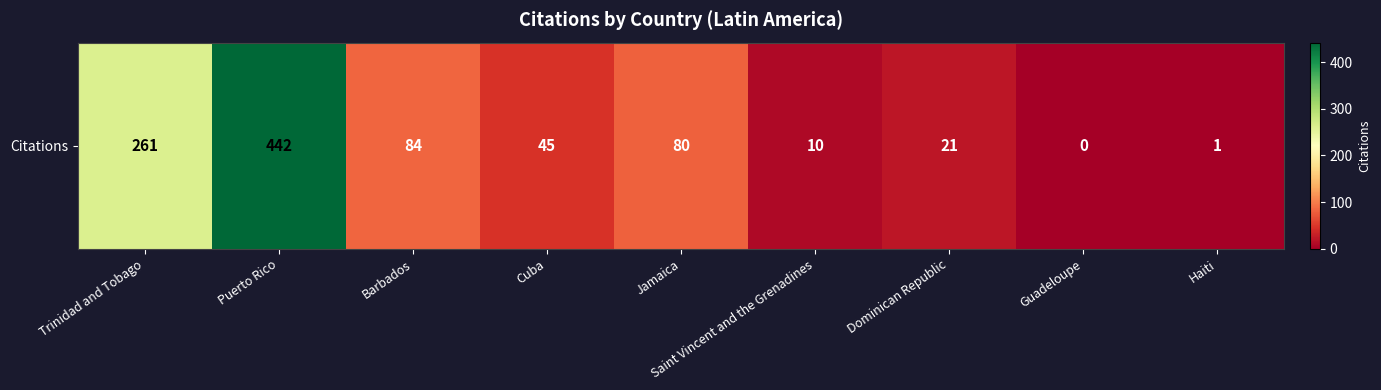

What is the sum of all values?

944